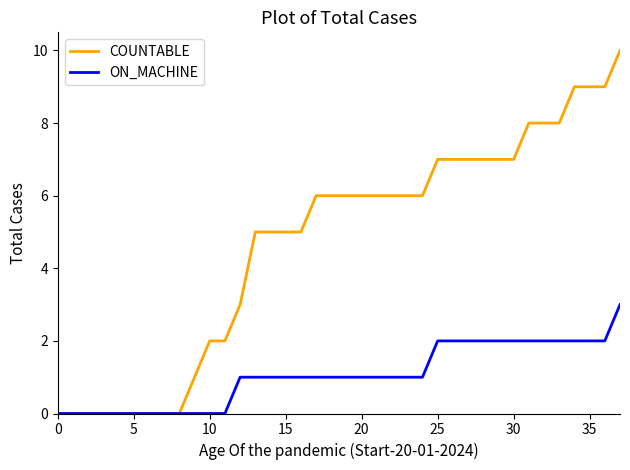

Rank the series by their maximum value, from highest to lowest.

COUNTABLE, ON_MACHINE